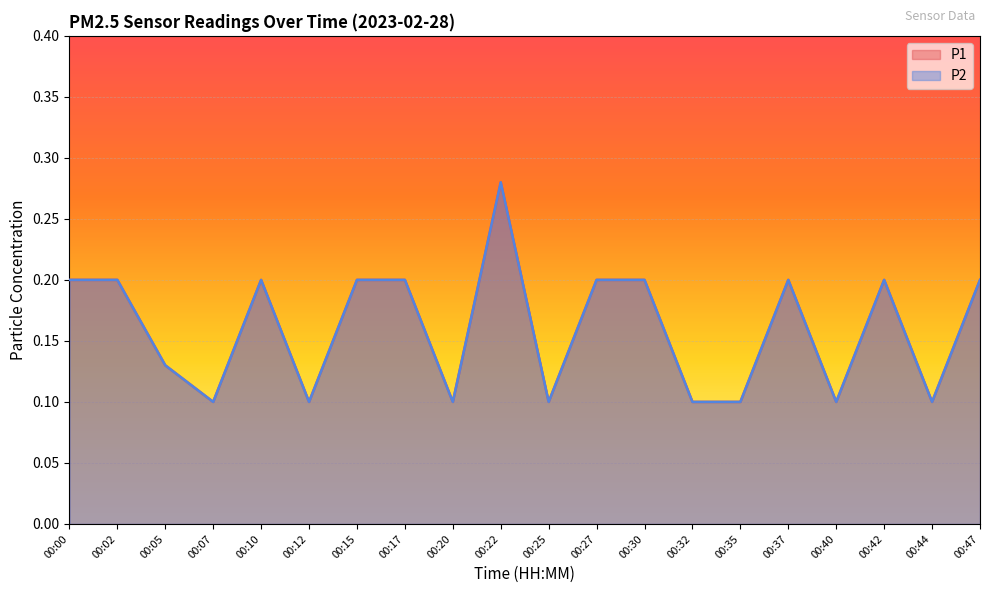

Reading left to right, what are all the values shown in this chart?

P1: 00:00=0.2	00:02=0.2	00:05=0.1	00:07=0.1	00:10=0.2	00:12=0.1	00:15=0.2	00:17=0.2	00:20=0.1	00:22=0.3	00:25=0.1	00:27=0.2	00:30=0.2	00:32=0.1	00:35=0.1	00:37=0.2	00:40=0.1	00:42=0.2	00:44=0.1	00:47=0.2
P2: 00:00=0.2	00:02=0.2	00:05=0.1	00:07=0.1	00:10=0.2	00:12=0.1	00:15=0.2	00:17=0.2	00:20=0.1	00:22=0.3	00:25=0.1	00:27=0.2	00:30=0.2	00:32=0.1	00:35=0.1	00:37=0.2	00:40=0.1	00:42=0.2	00:44=0.1	00:47=0.2